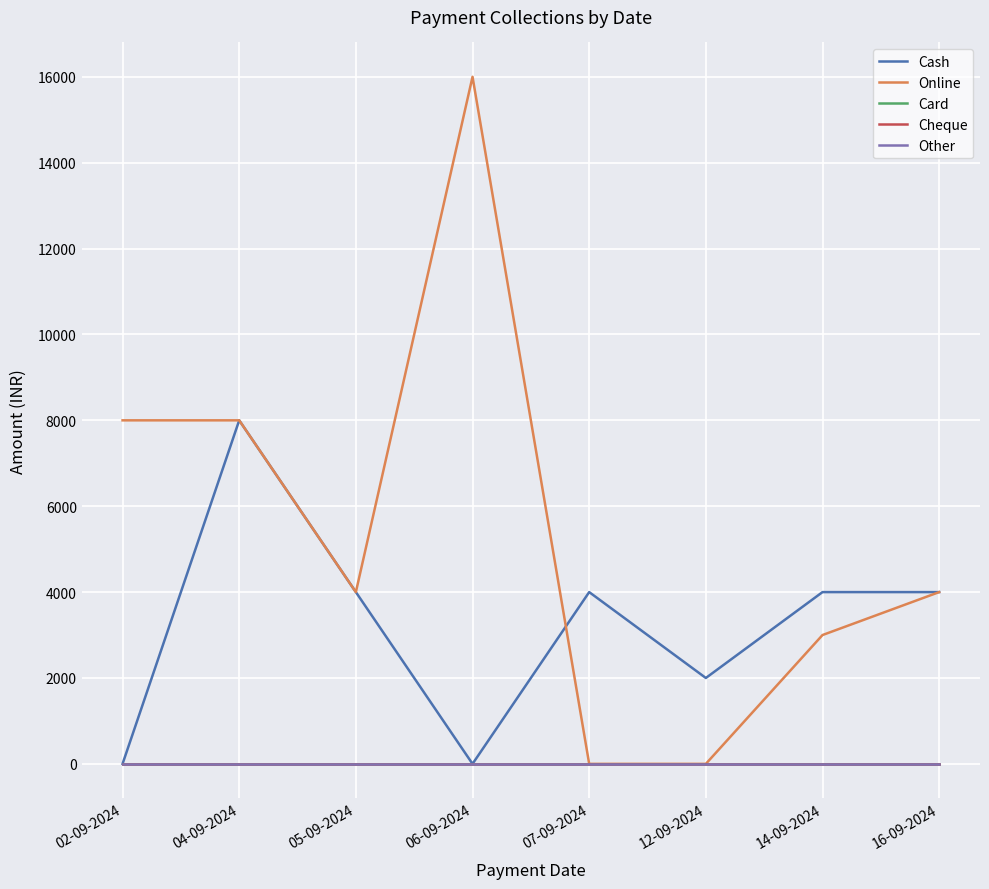

Does the chart display data point markers on the line(s)?

No